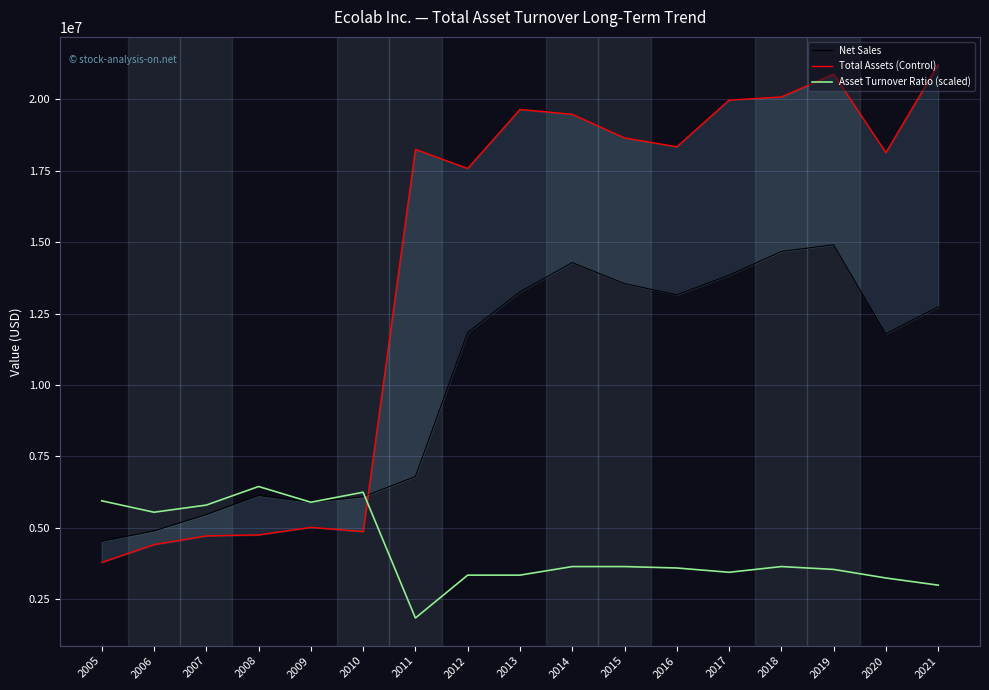

Which series has the largest total across all categories?

Total Assets (Control)